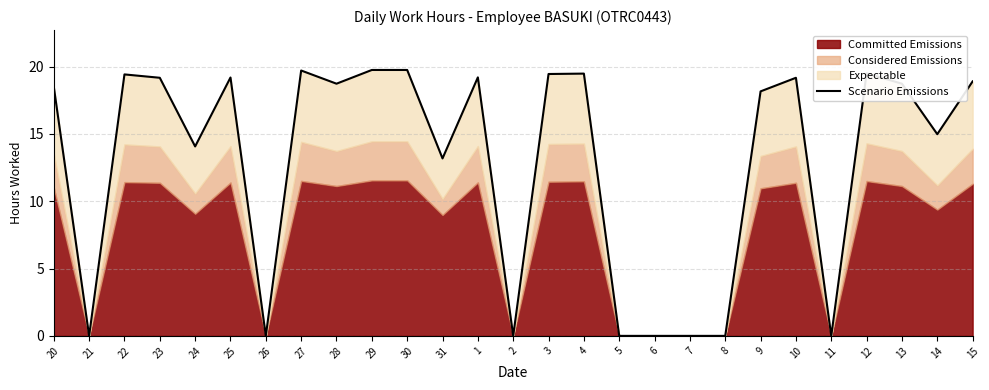

At which label is the value closest to 9?

31